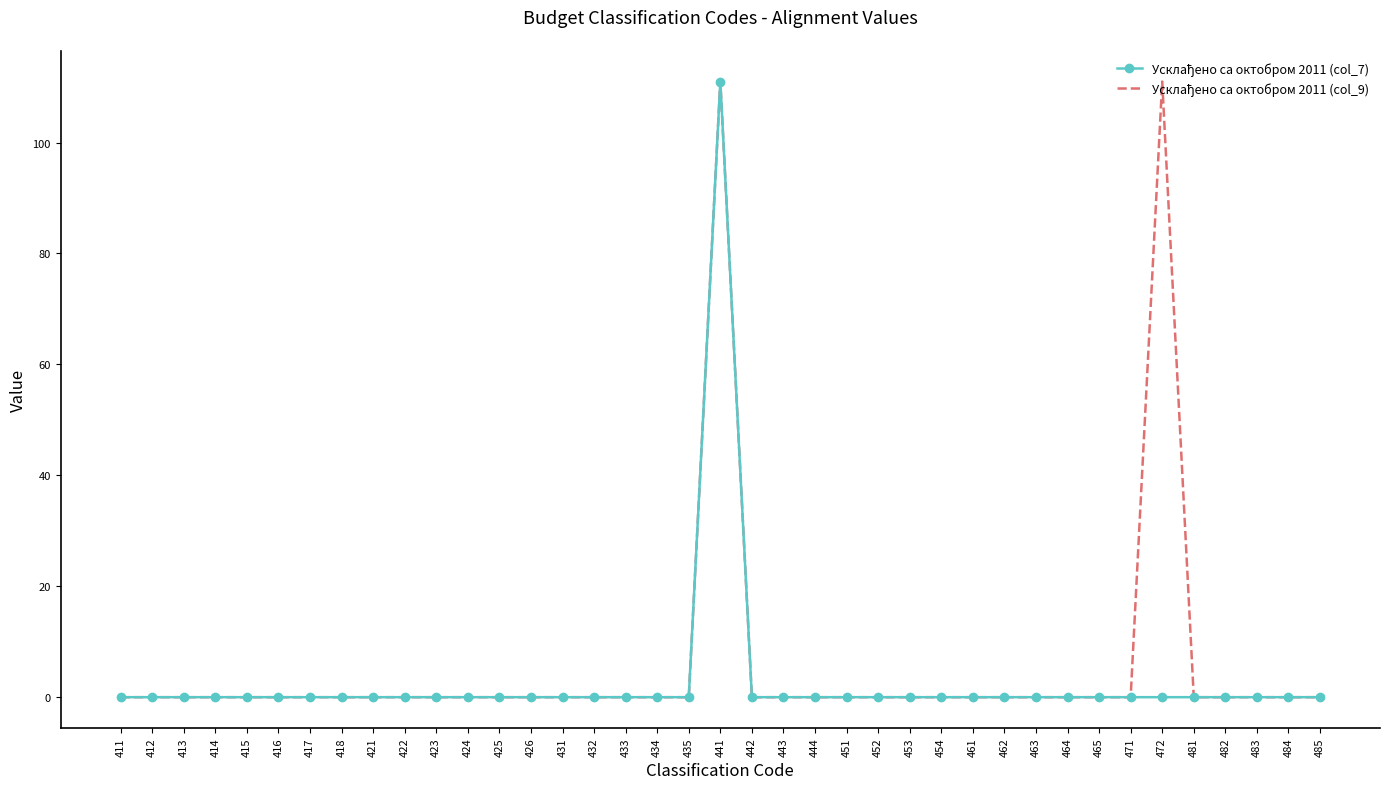

At which category is the sum across all series the highest?

441